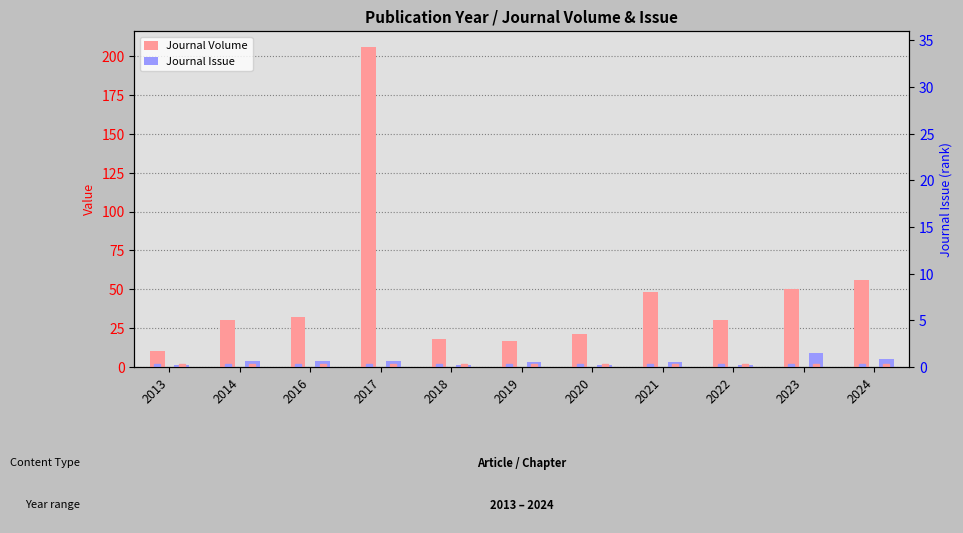

Which series has the widest spread of values?

Journal Volume